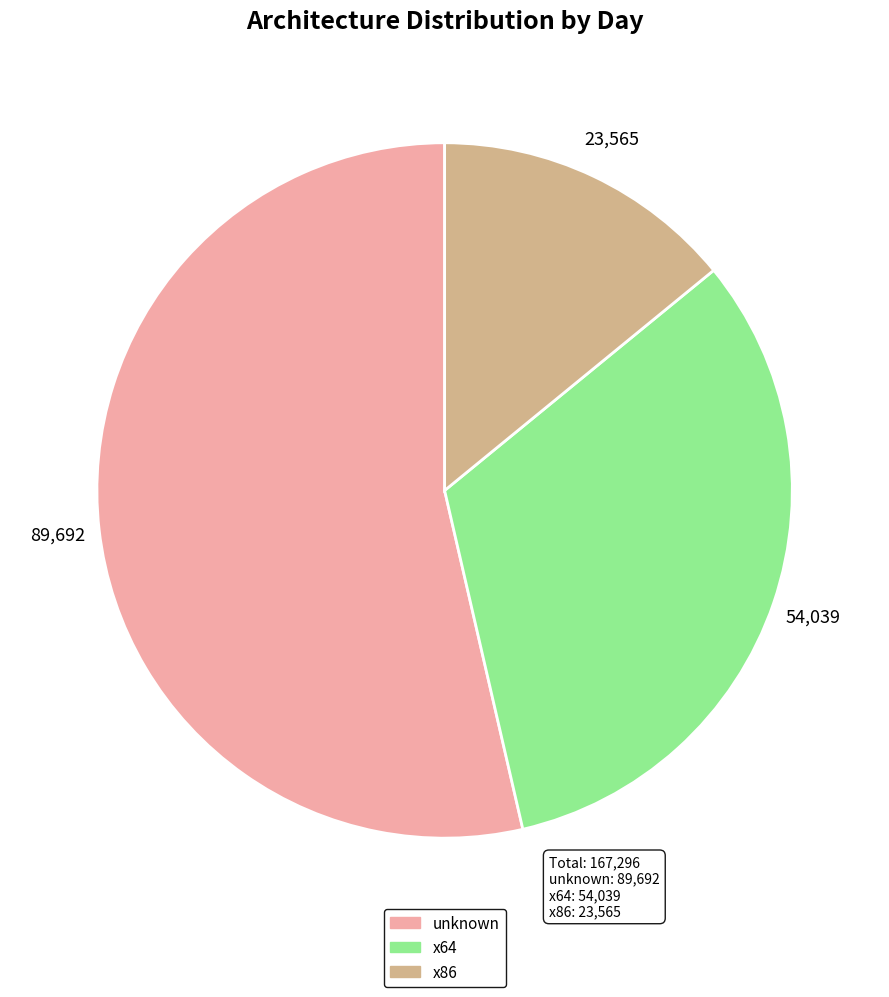

Is there a majority slice in this chart?

Yes